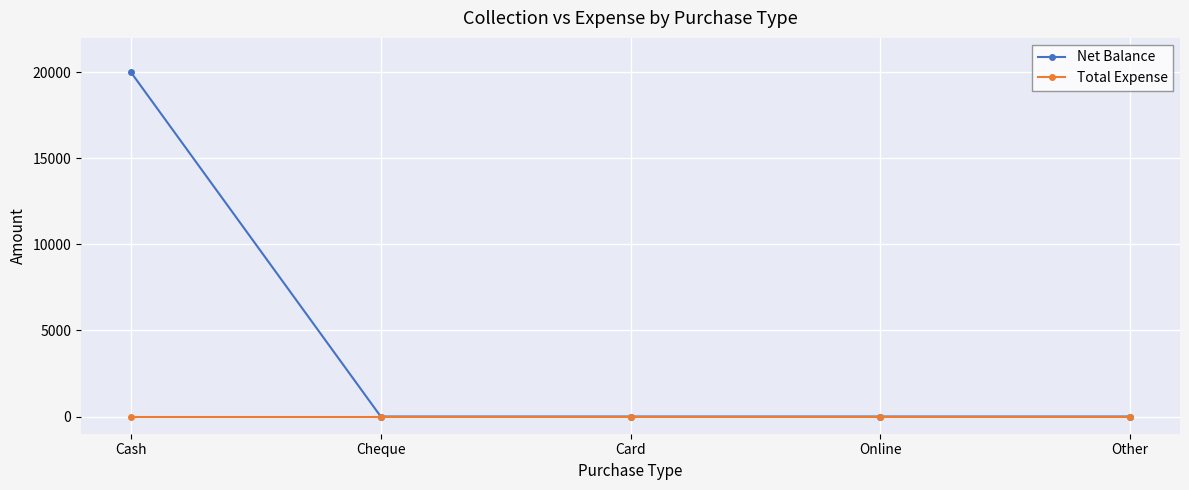

The Net Balance series shows 0 at Card. True or false?

True